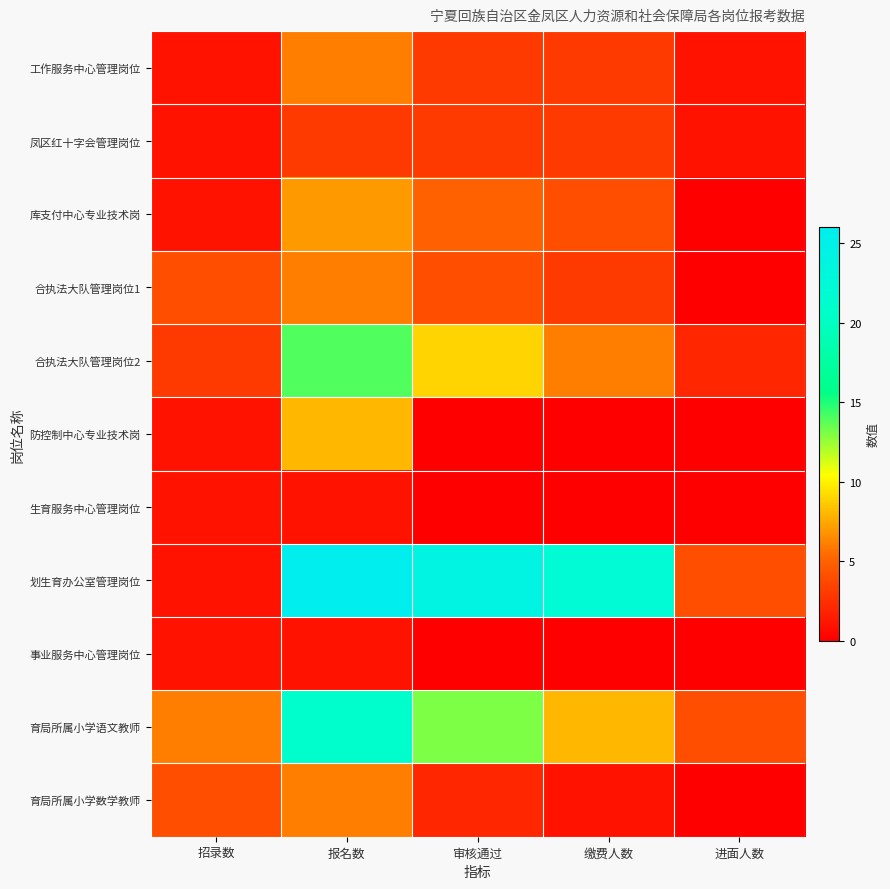

Reading right to left, transcribe all the data shown in this chart.

工作服务中心管理岗位: 进面人数=1	缴费人数=3	审核通过=3	报名数=6	招录数=1
凤区红十字会管理岗位: 进面人数=1	缴费人数=3	审核通过=3	报名数=3	招录数=1
库支付中心专业技术岗: 进面人数=0	缴费人数=4	审核通过=5	报名数=7	招录数=1
合执法大队管理岗位1: 进面人数=0	缴费人数=3	审核通过=4	报名数=6	招录数=4
合执法大队管理岗位2: 进面人数=2	缴费人数=6	审核通过=9	报名数=14	招录数=3
防控制中心专业技术岗: 进面人数=0	缴费人数=0	审核通过=0	报名数=8	招录数=1
生育服务中心管理岗位: 进面人数=0	缴费人数=0	审核通过=0	报名数=1	招录数=1
划生育办公室管理岗位: 进面人数=4	缴费人数=22	审核通过=24	报名数=26	招录数=1
事业服务中心管理岗位: 进面人数=0	缴费人数=0	审核通过=0	报名数=1	招录数=1
育局所属小学语文教师: 进面人数=4	缴费人数=8	审核通过=13	报名数=21	招录数=6
育局所属小学数学教师: 进面人数=0	缴费人数=1	审核通过=2	报名数=6	招录数=4